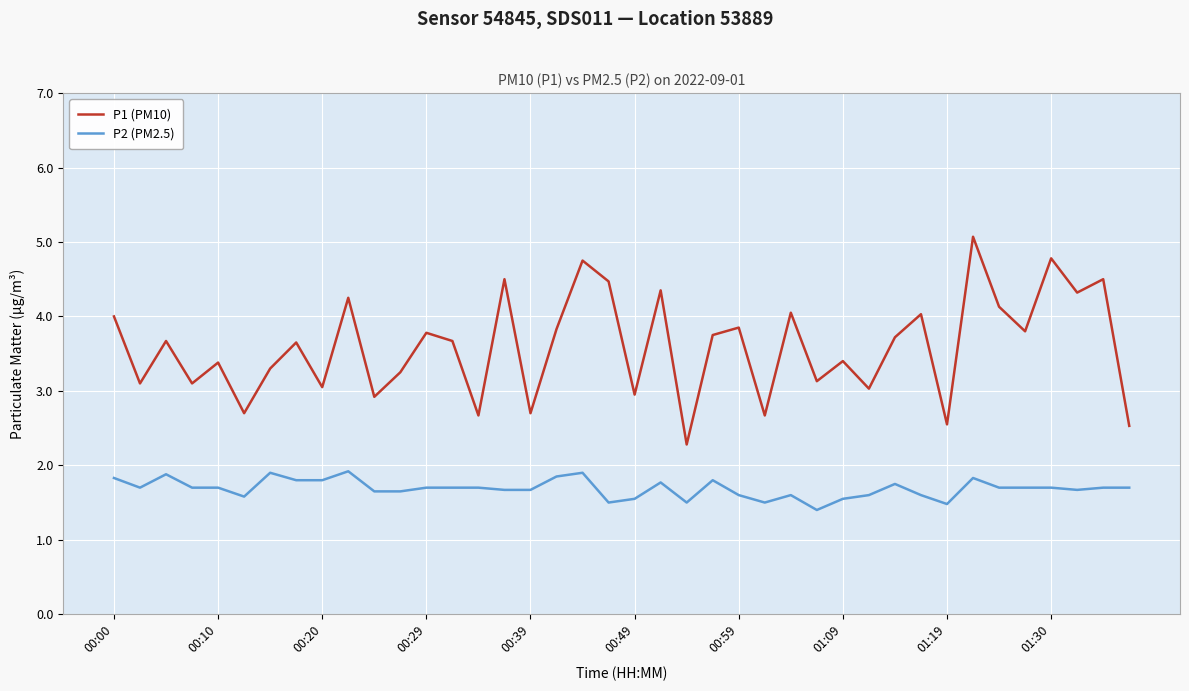

True or false: P1 (PM10) and P2 (PM2.5) intersect in this chart.

False